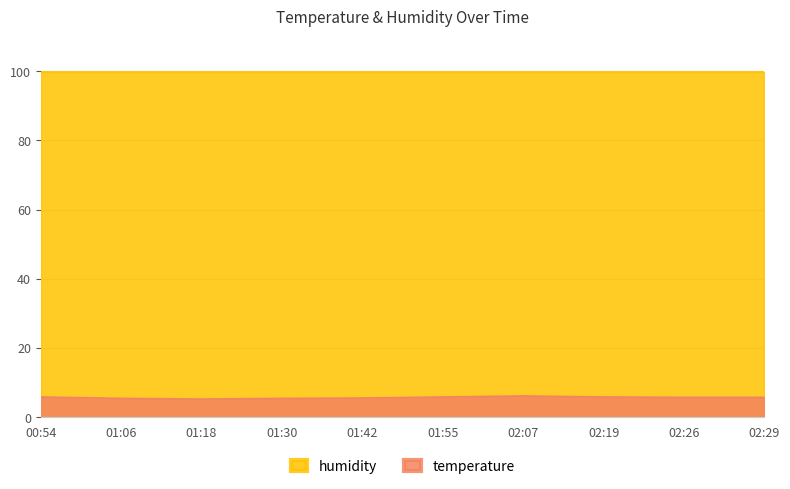

What value does the data have at 02:29?

5.8